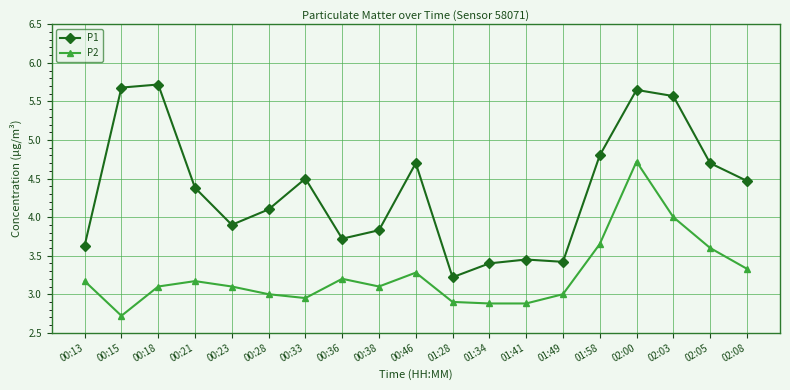

What is the difference between the second highest and second lowest values in the P2 series?

1.1